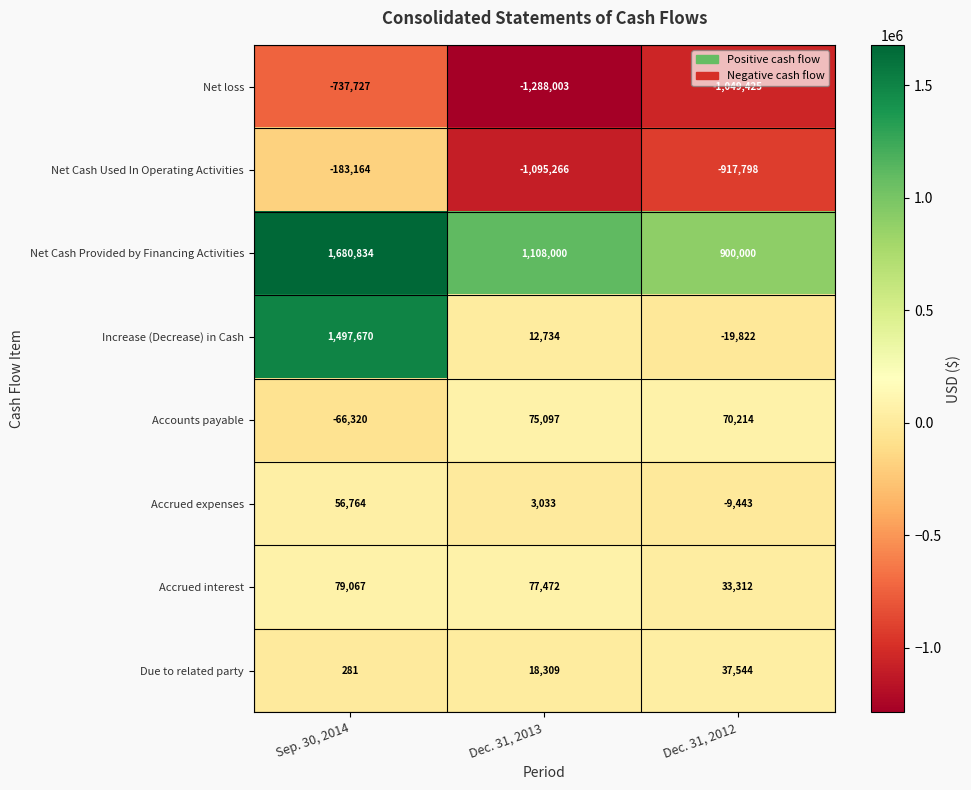

Reading right to left, list all the values displayed in this chart.

Net loss: -1049425	-1288003	-737727
Net Cash Used In Operating Activities: -917798	-1095266	-183164
Net Cash Provided by Financing Activities: 900000	1108000	1680834
Increase (Decrease) in Cash: -19822	12734	1497670
Accounts payable: 70214	75097	-66320
Accrued expenses: -9443	3033	56764
Accrued interest: 33312	77472	79067
Due to related party: 37544	18309	281